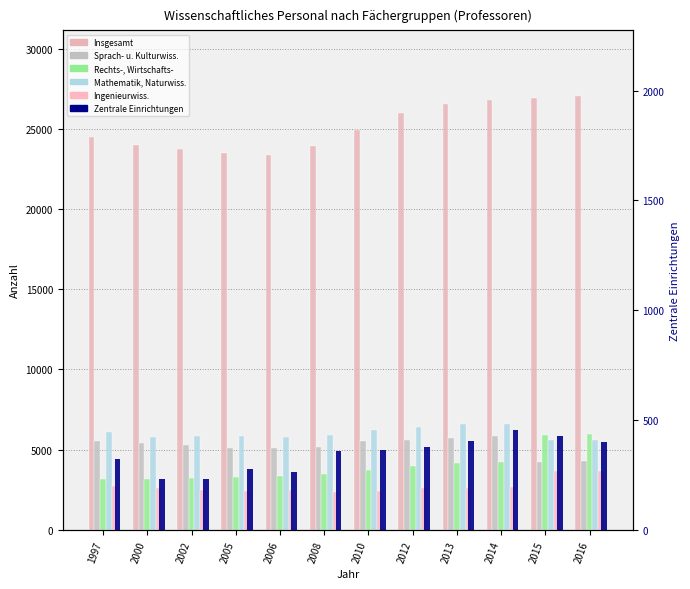

How many data points in Insgesamt are less than 24934?

6